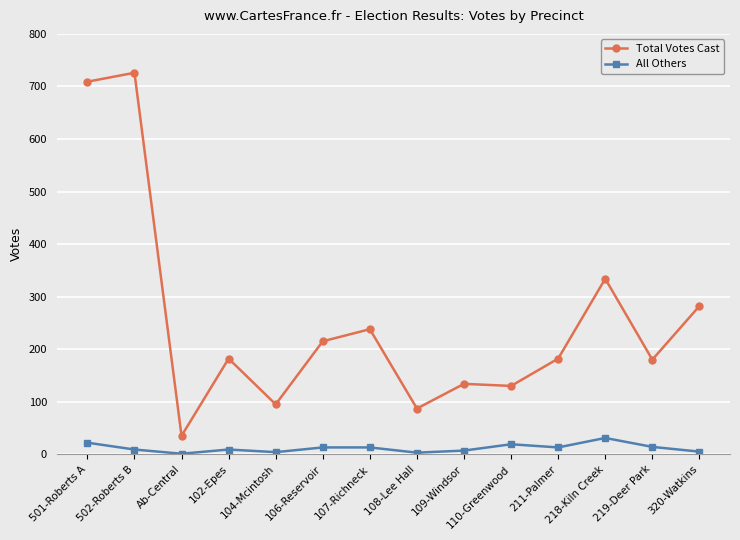

Rank the series by their average value, from lowest to highest.

All Others, Total Votes Cast